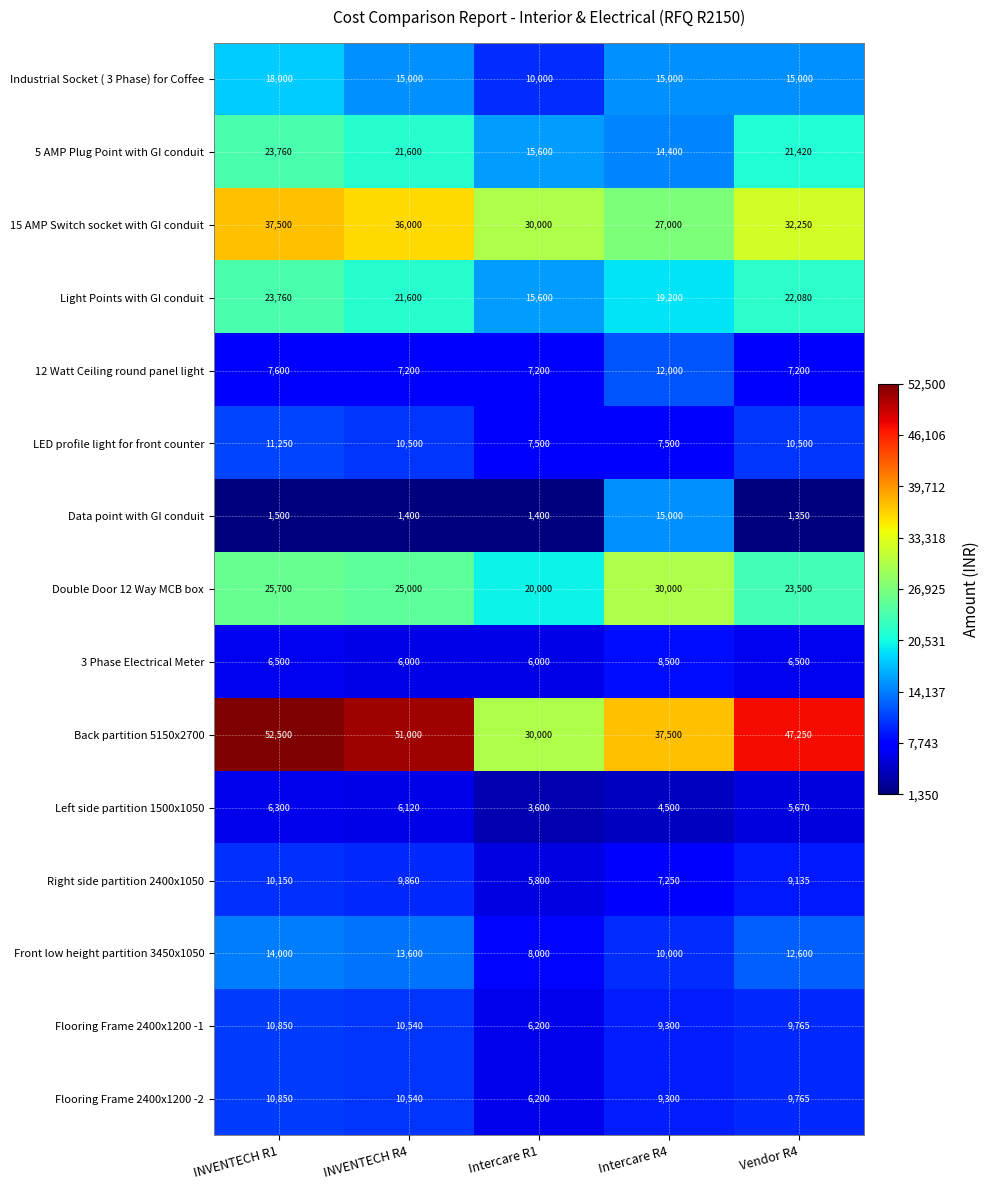

What is the minimum value shown in the chart?

1350